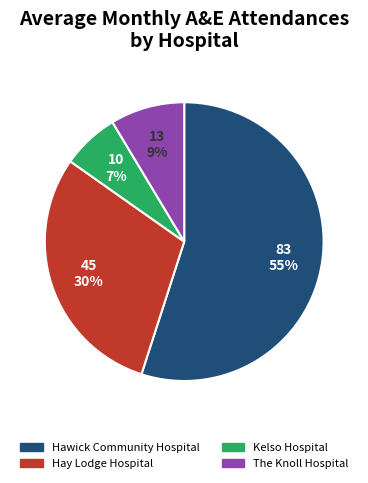

To the nearest percent, what percentage of the pie is Kelso Hospital?

7%